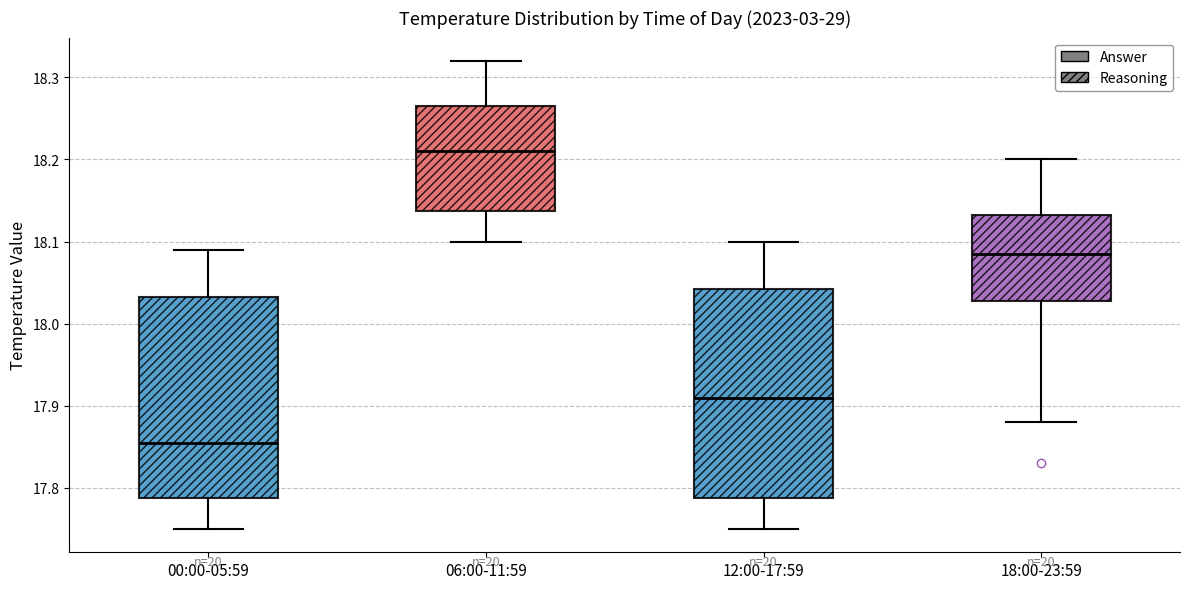

Comparing the boxes themselves (not the whiskers), which one is the tallest?

12:00-17:59